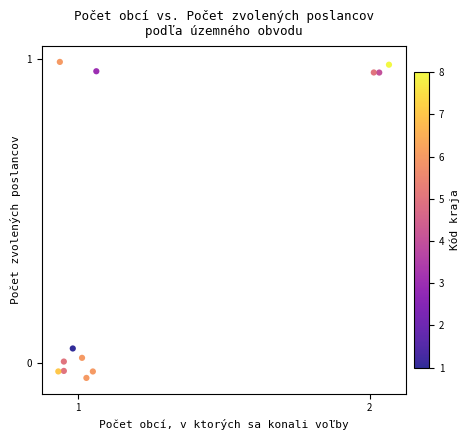

What is the range of X values (max minus min)?

1.1